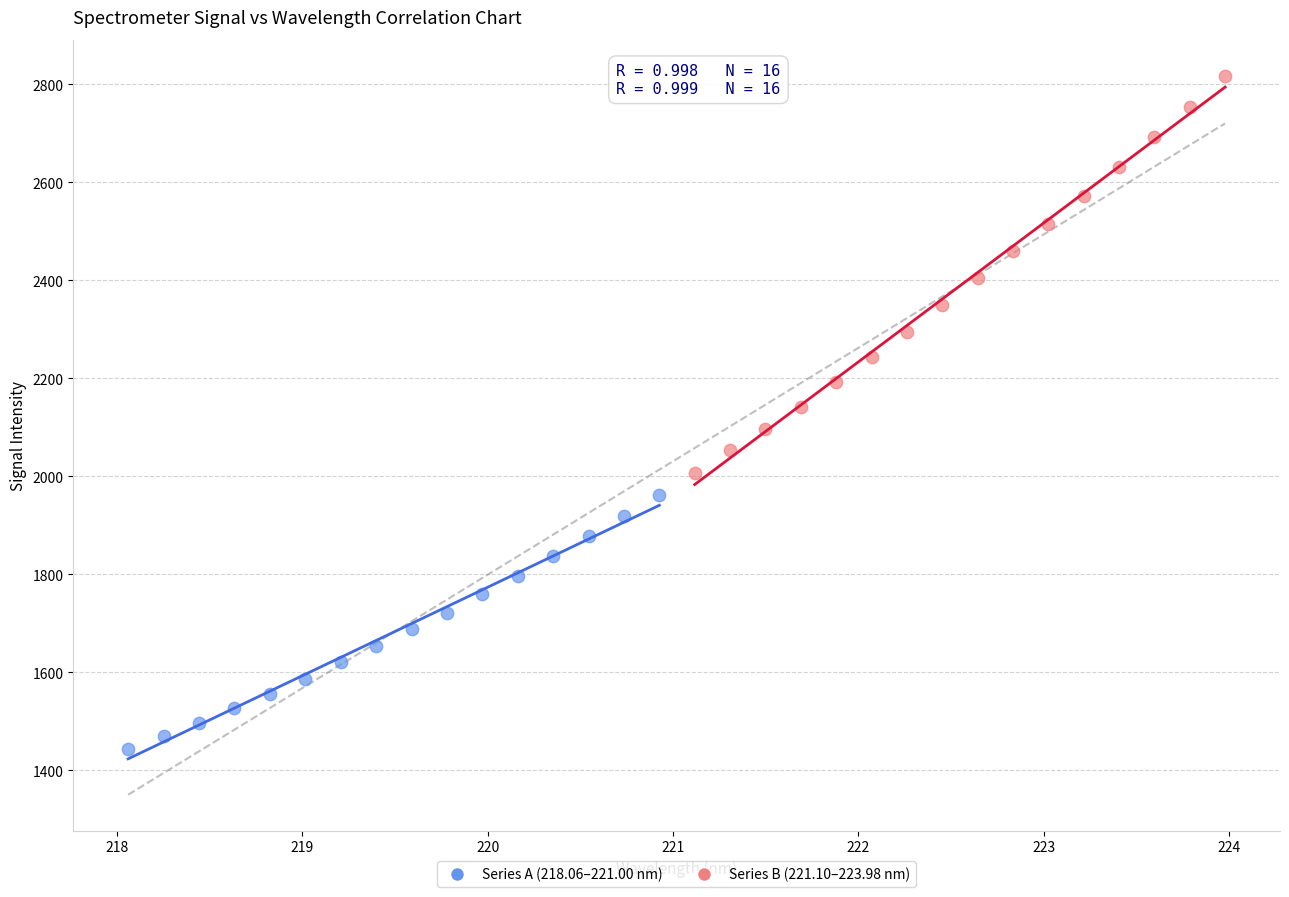

Which series reaches the minimum Y coordinate?

Series A (218.06–221.00 nm)